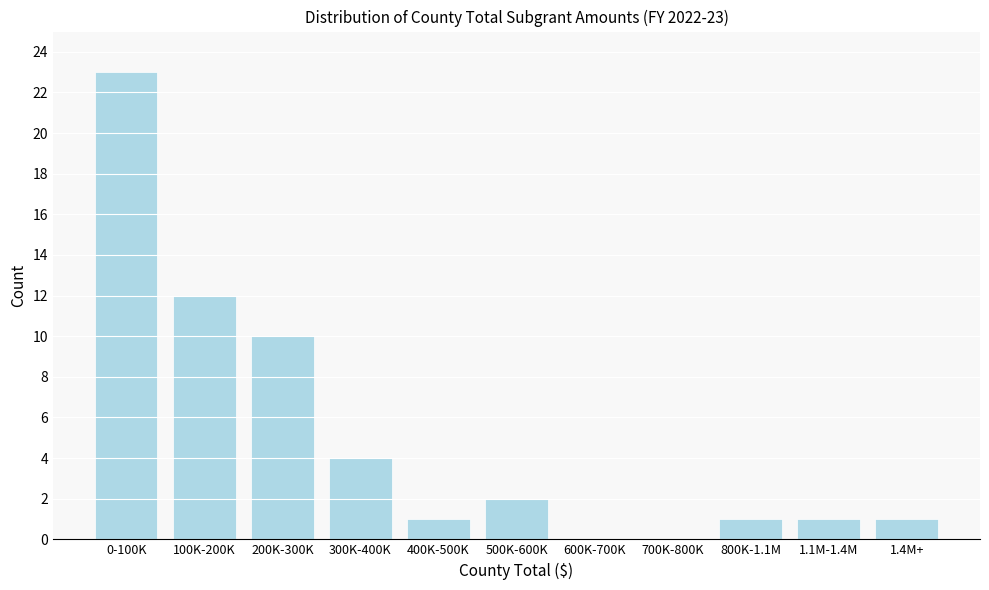

Reading left to right, what are all the values shown in this chart?

0-100K=23	100K-200K=12	200K-300K=10	300K-400K=4	400K-500K=1	500K-600K=2	600K-700K=0	700K-800K=0	800K-1.1M=1	1.1M-1.4M=1	1.4M+=1